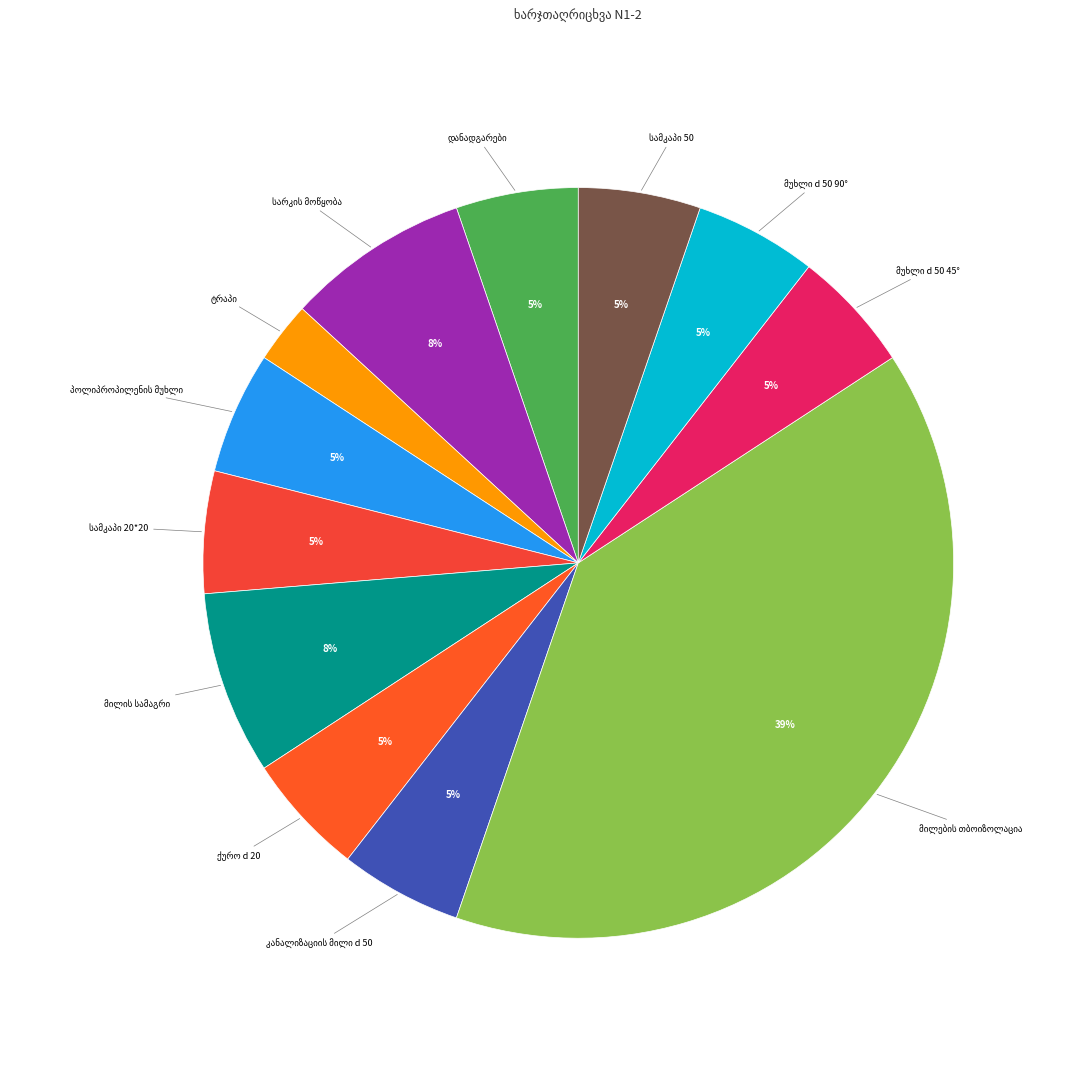

Is there any slice that represents more than half of the pie?

No